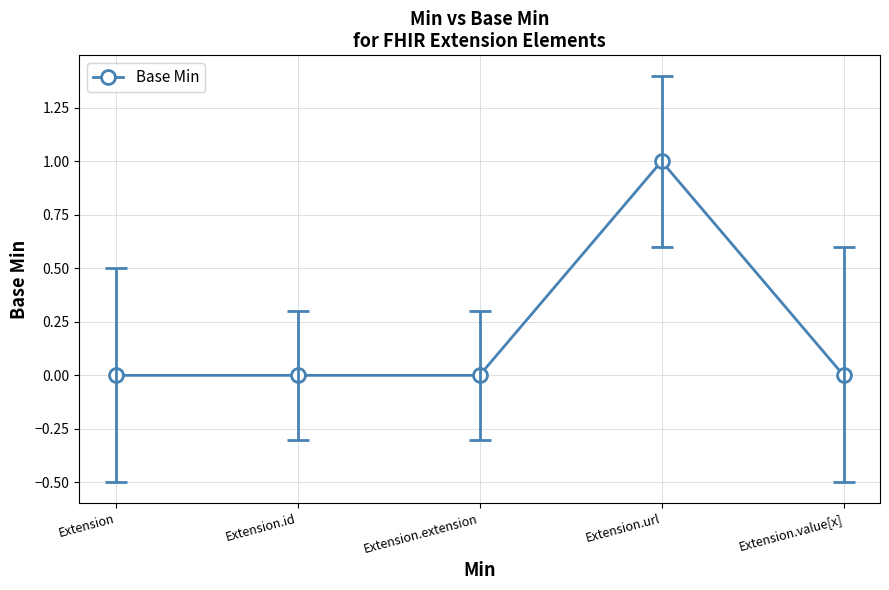

The value at Extension.url is 0. True or false?

False